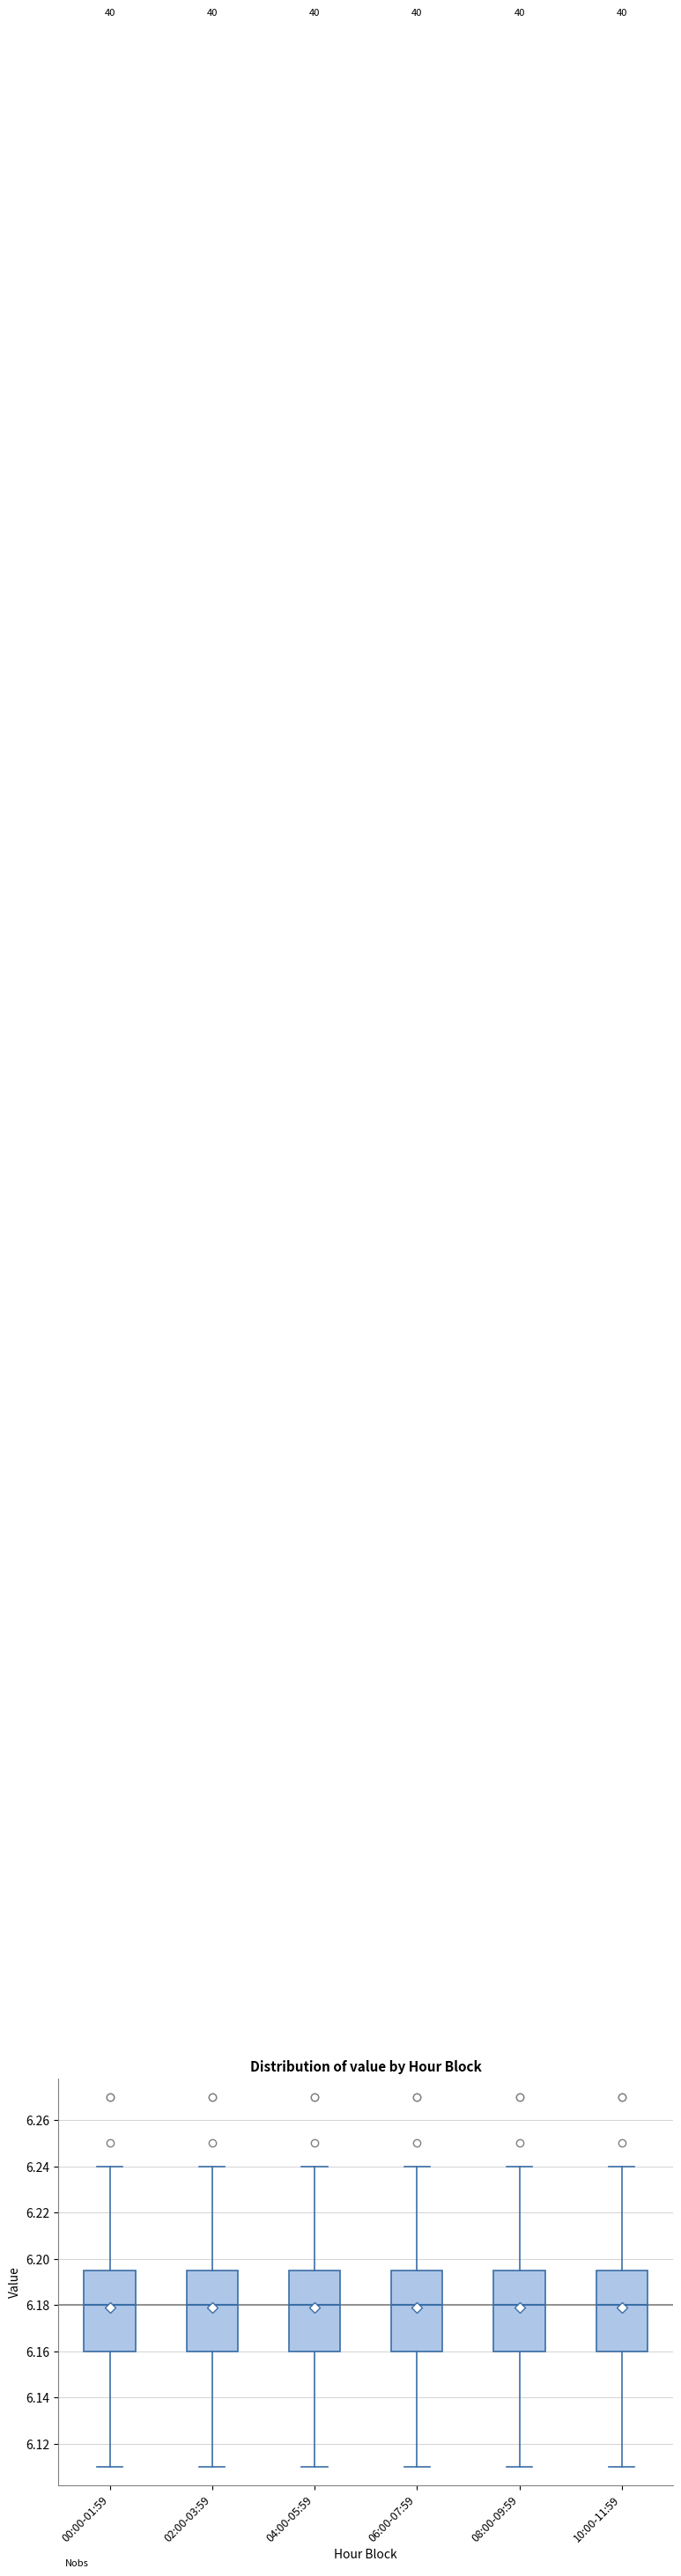

Where is the lower edge of the box for 08:00-09:59 on the y-axis? The values are not printed on the chart, so give them approximately, as read against the axis.

6.160